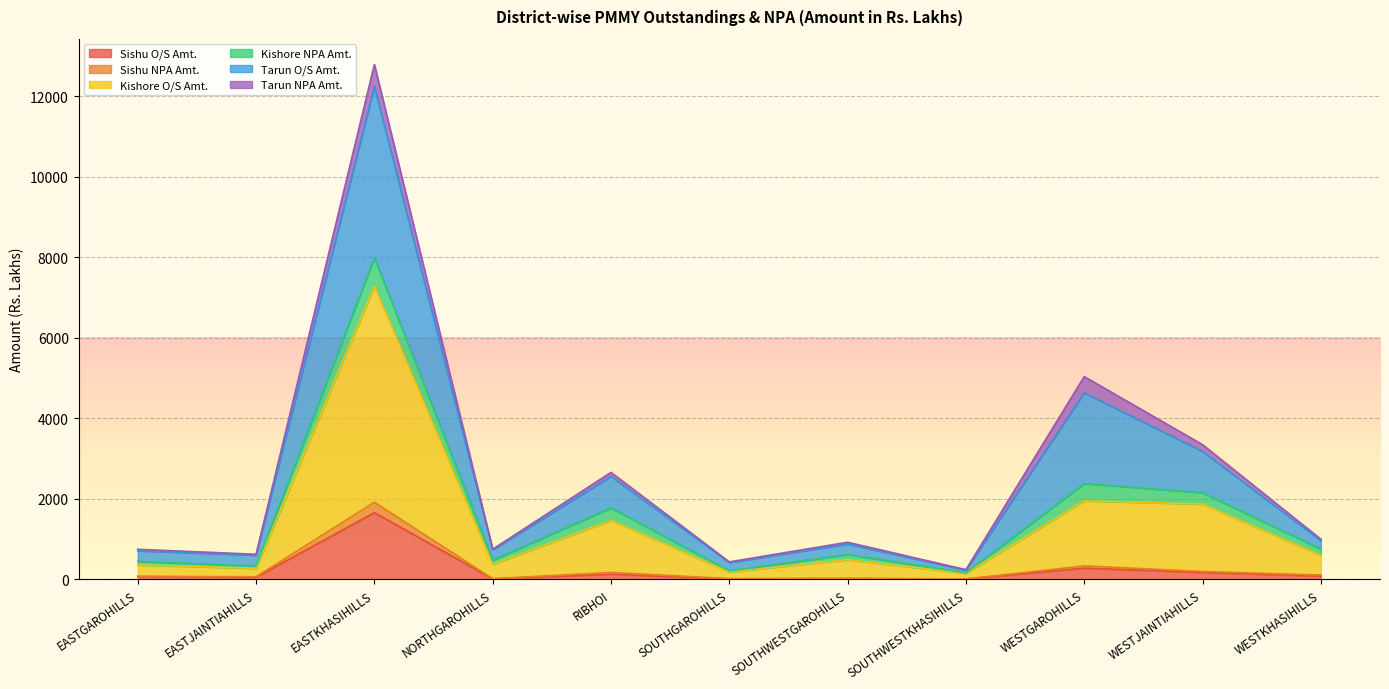

At which category is the sum across all series the highest?

EASTKHASIHILLS